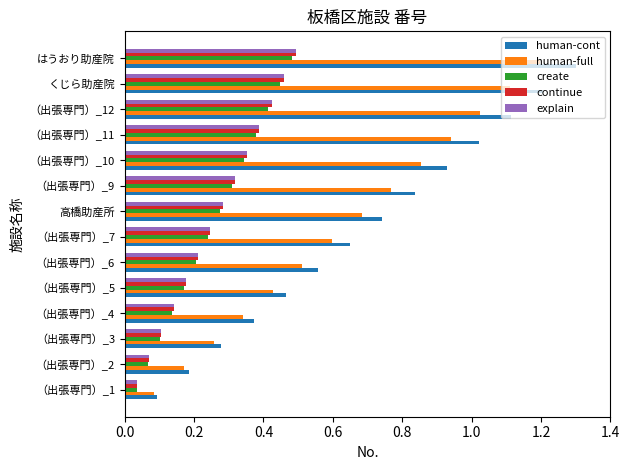

How many data points does each series have?

14